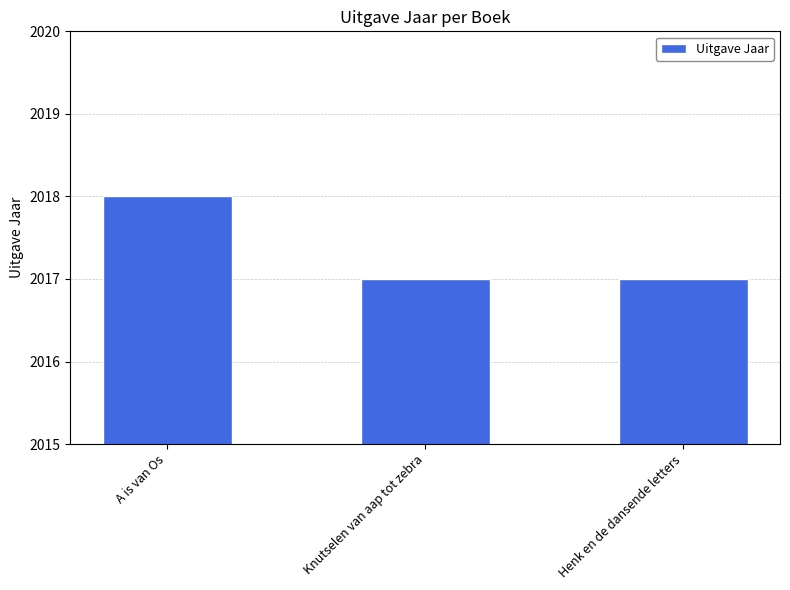

How many bars are there in total?

3